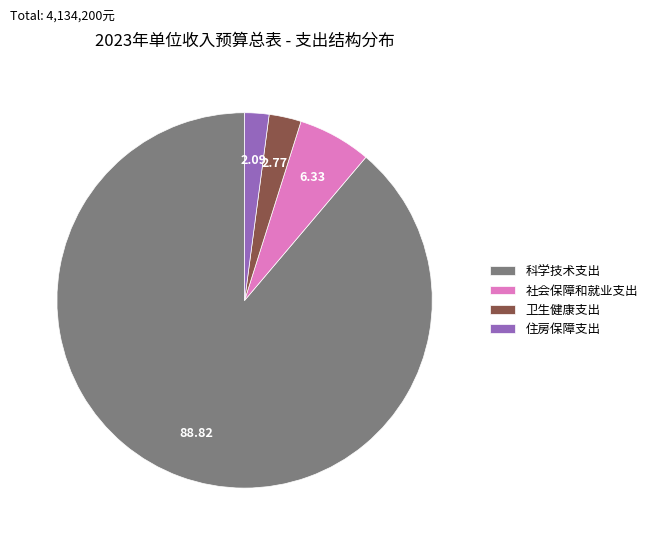

Which slice is the smallest?

住房保障支出